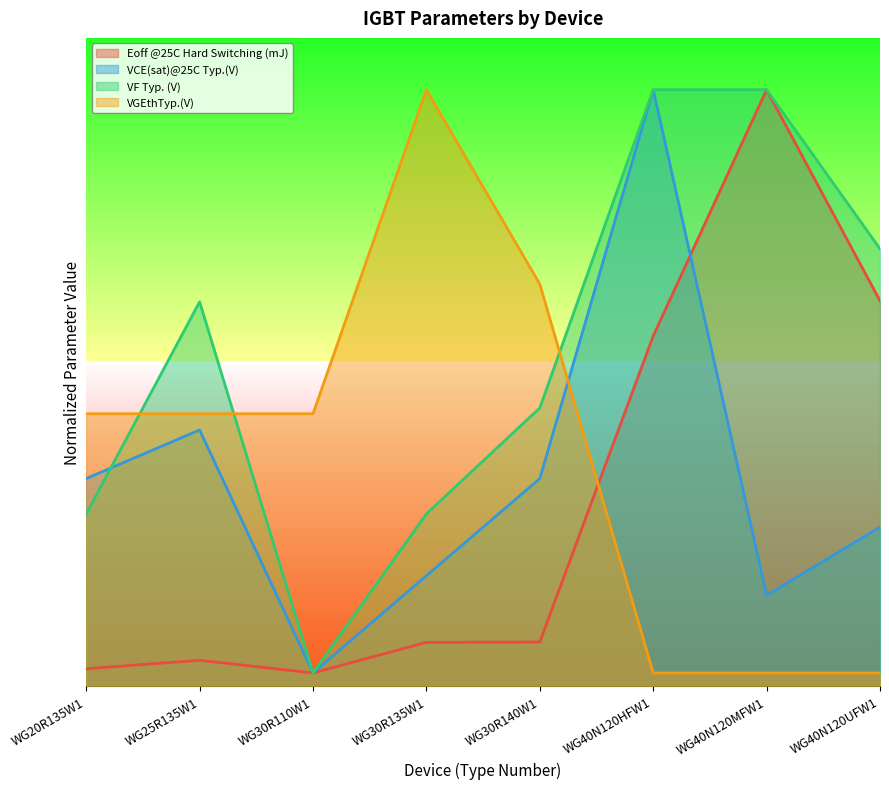

How many distinct data groups are displayed?

4